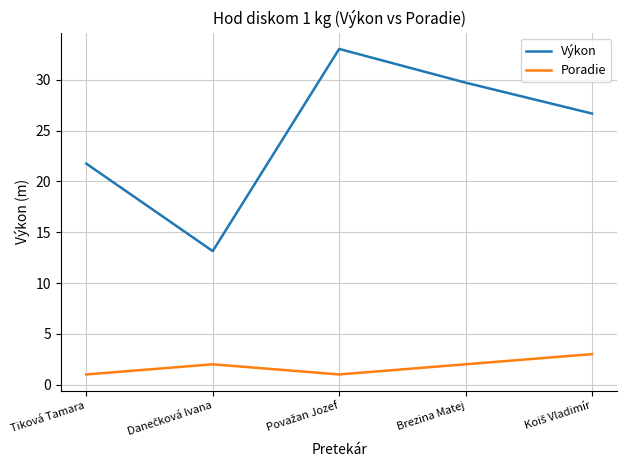

Which series has the largest total across all categories?

Výkon